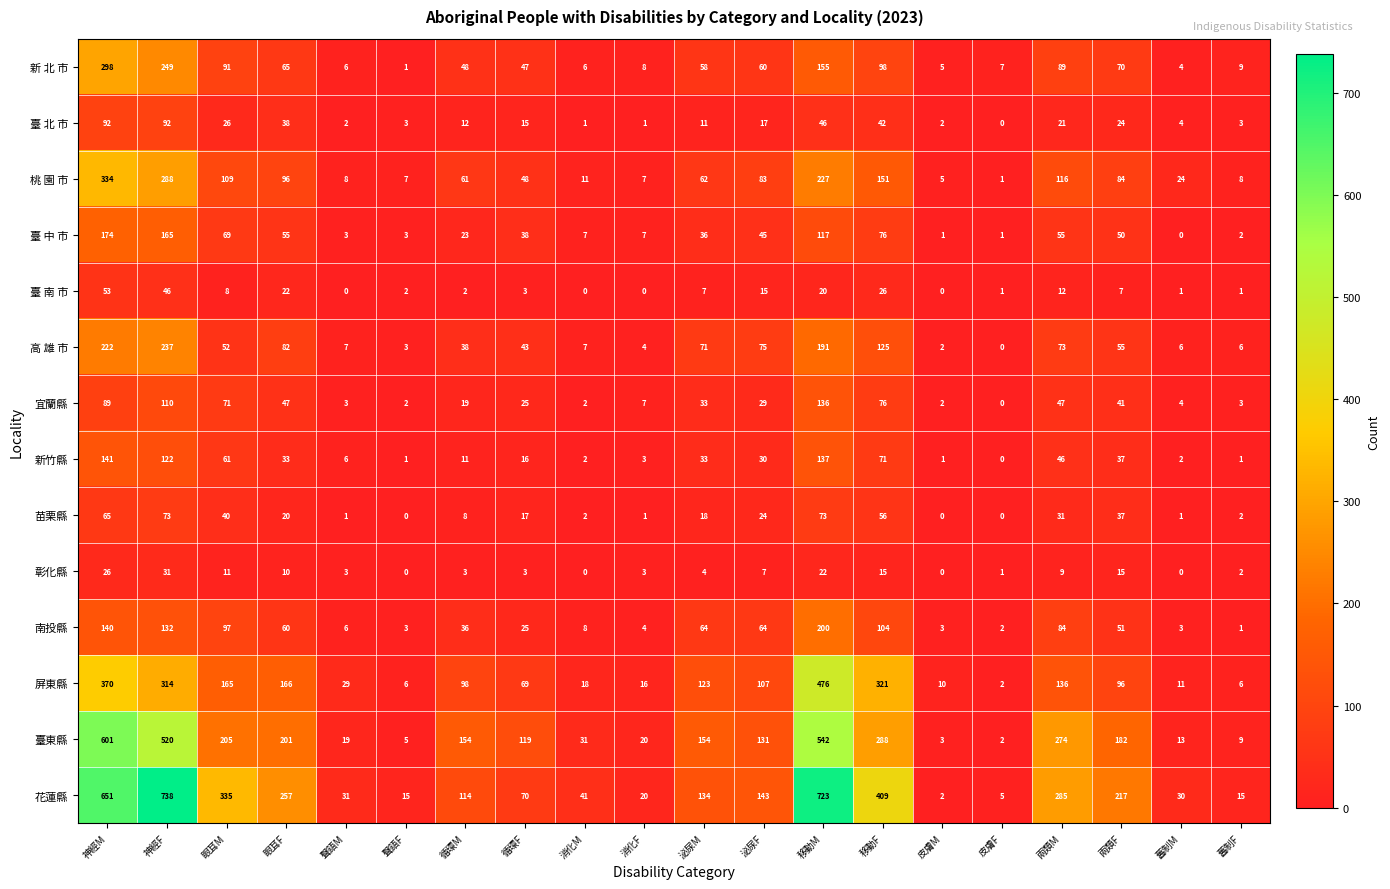

Is it true that 新 北 市 equals 98 at 移動F?

True